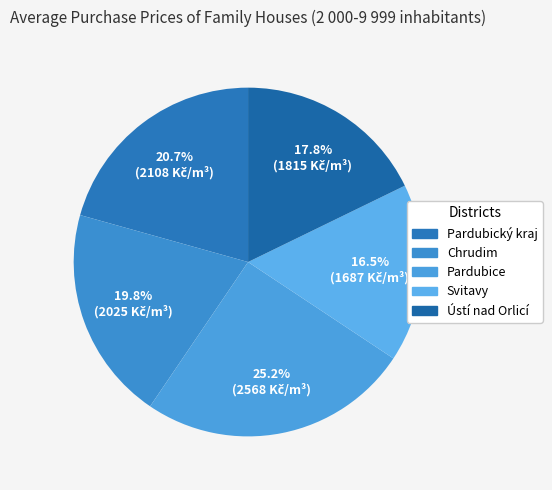

True or false: Chrudim accounts for 20% of the total.

True